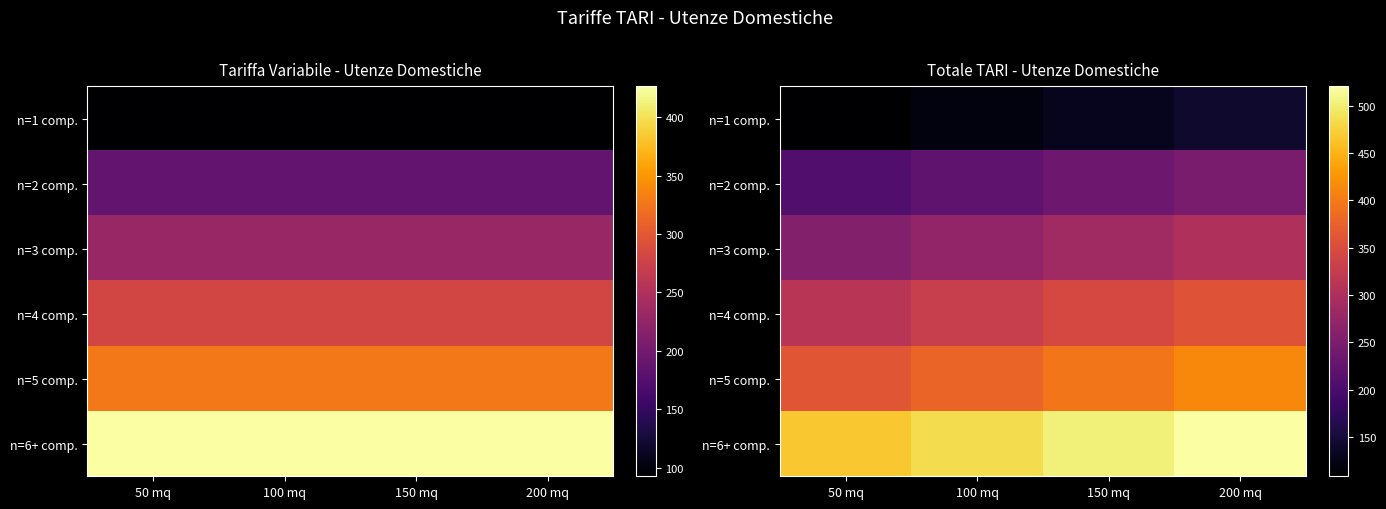

Which category has the lowest value in the n=4 comp. series?

50 mq